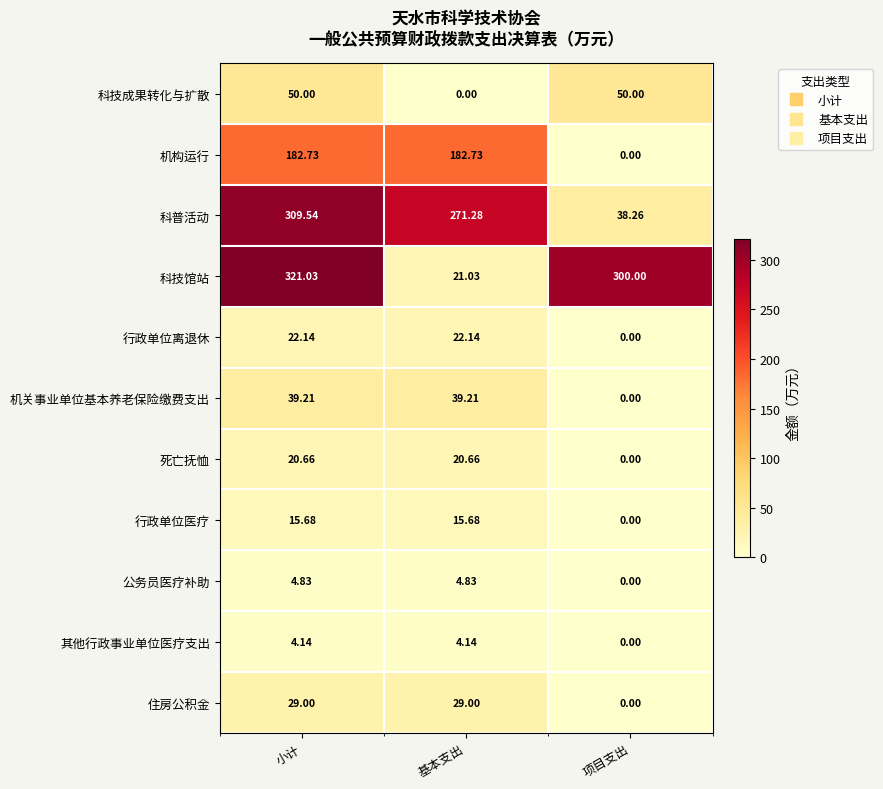

Where is 住房公积金 nearest to the value 14?

项目支出